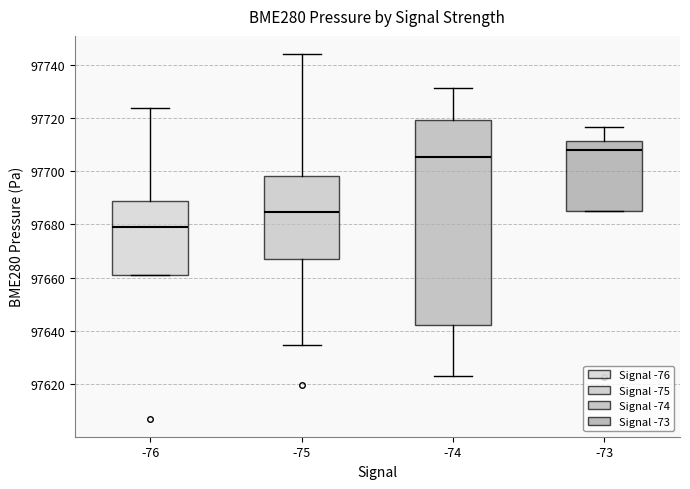

Where is the upper edge of the box at x = -73 on the y-axis? The values are not printed on the chart, so give them approximately, as read against the axis.

97712